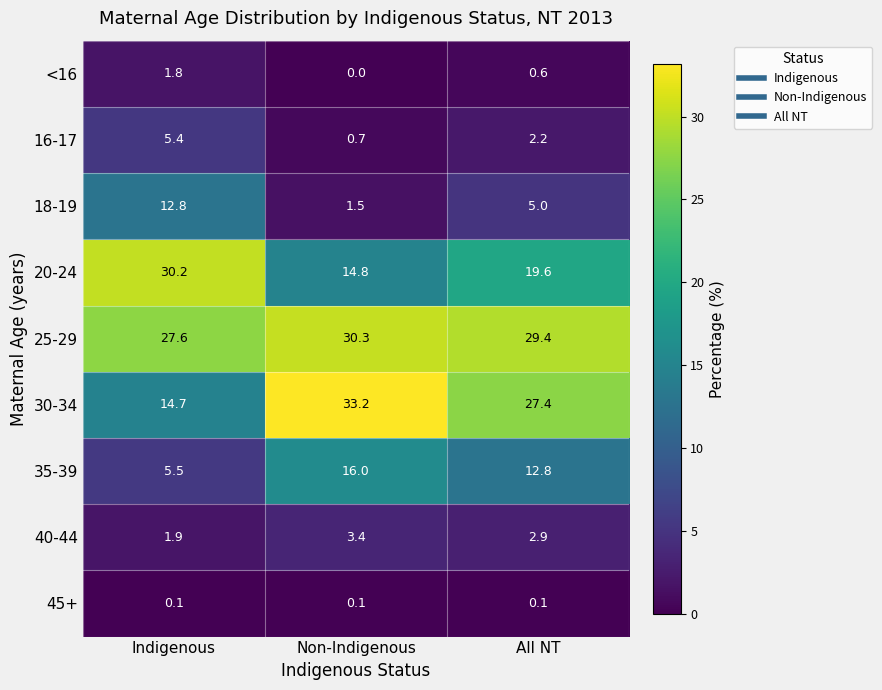

At which label does 25-29 first exceed 29?

Non-Indigenous